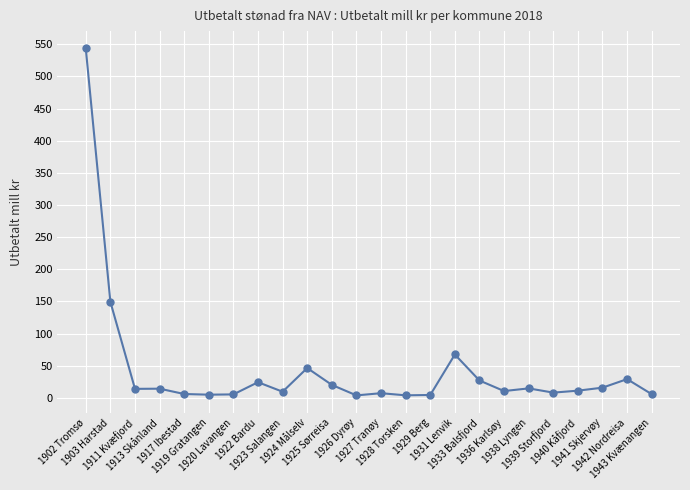

Which category has the highest value across all series?

1902 Tromsø